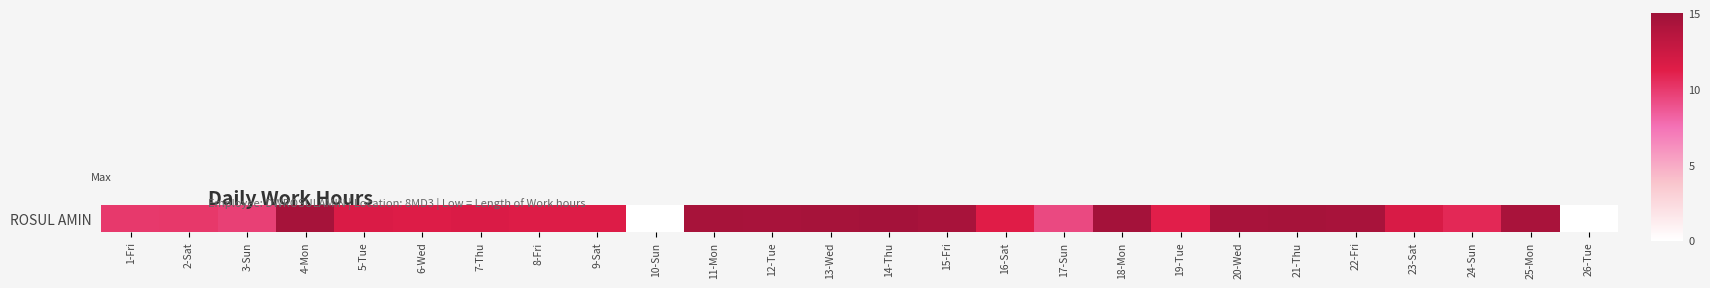

How many series are shown in this chart?

1